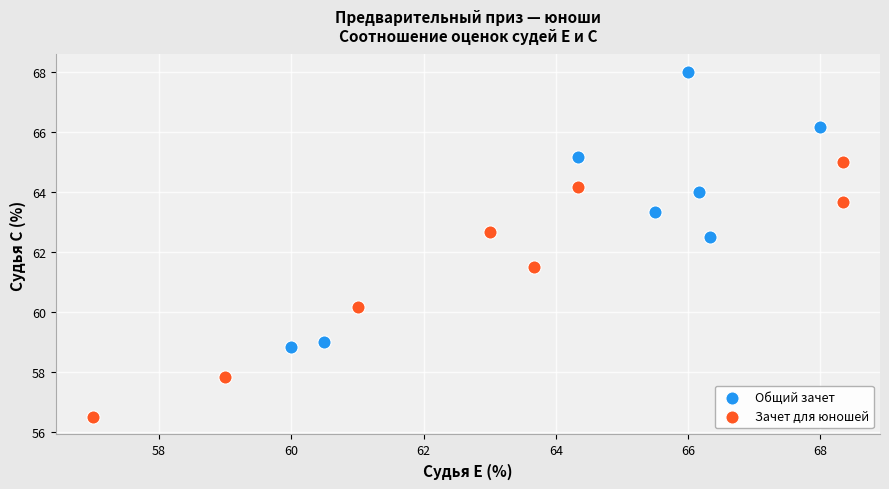

What are all the series names shown in the legend?

Общий зачет, Зачет для юношей